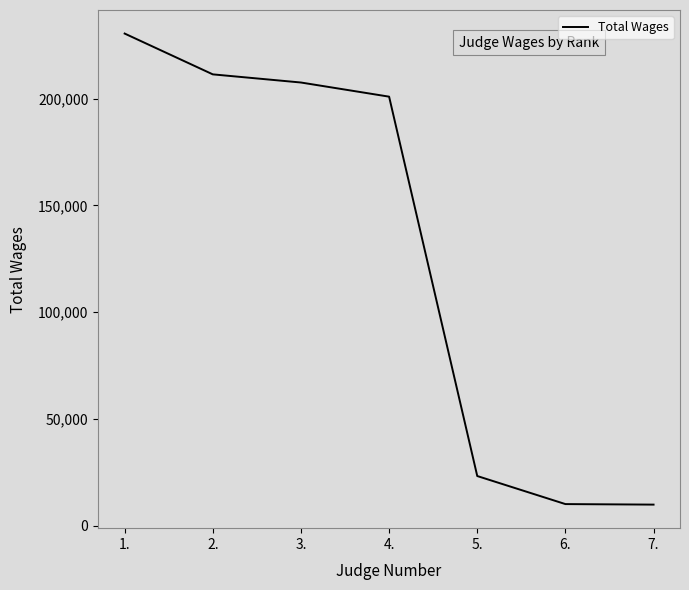

True or false: the data has more than 0 interior local peaks.

False